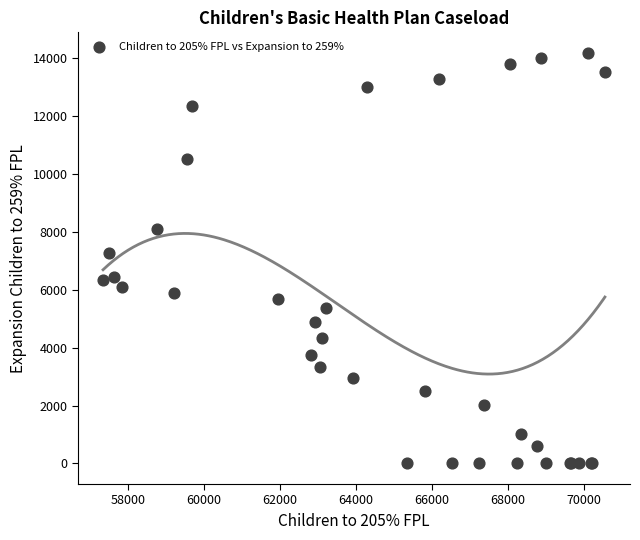

What Y value in the scatter plot is closest to 7084?

7275